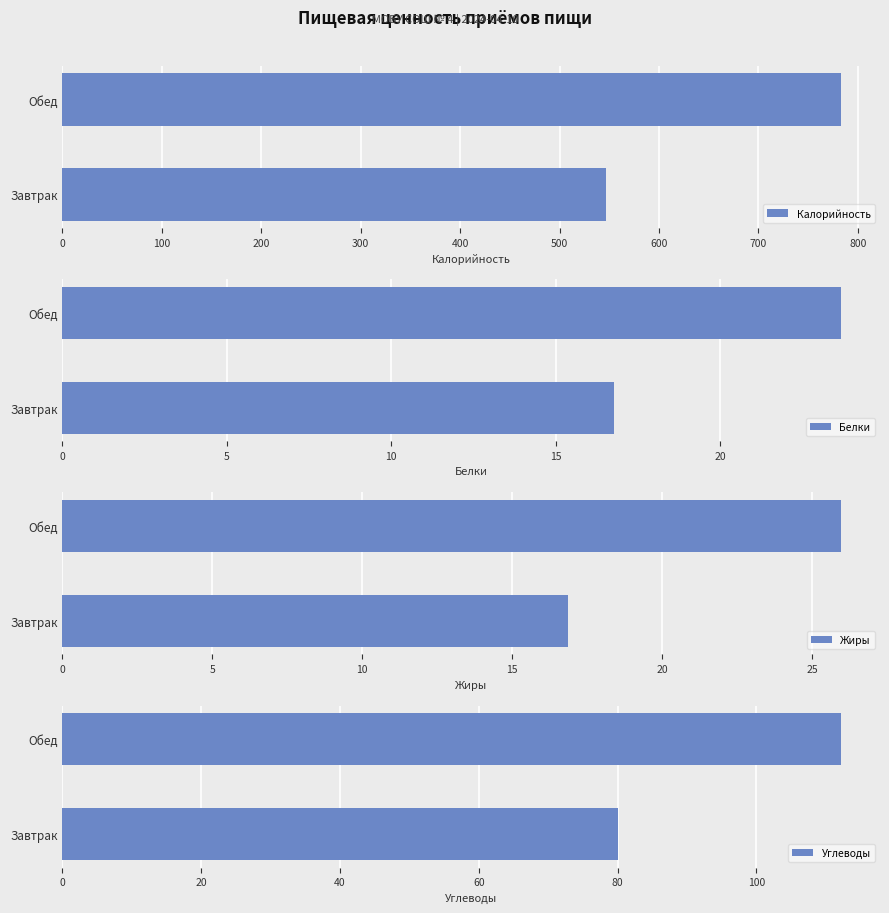

Is it true that Калорийность equals 546.3 at Завтрак?

True